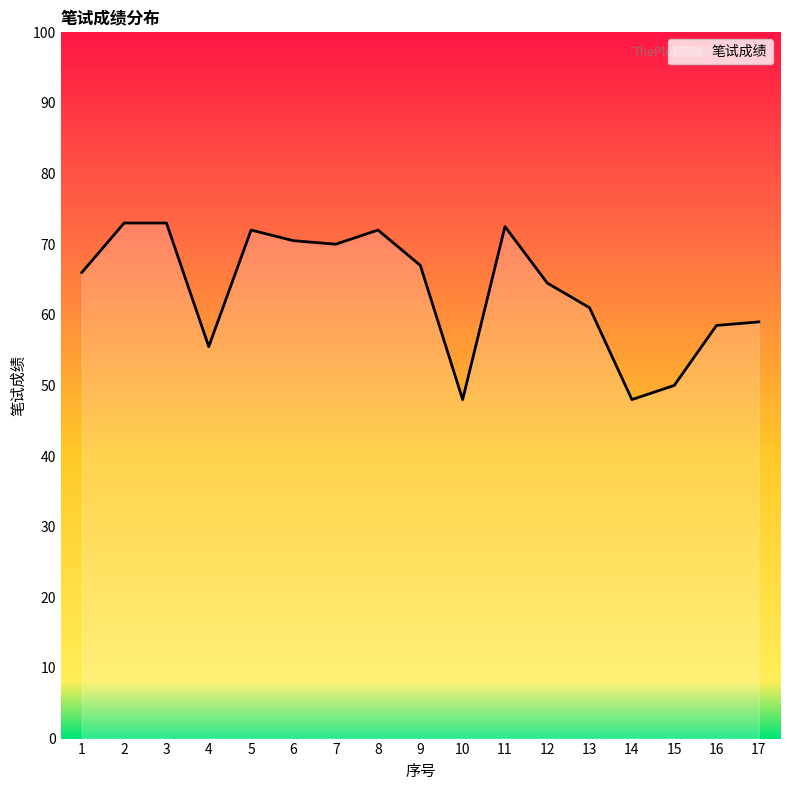

What is the ratio of the value at 16 to the value at 12?

0.9